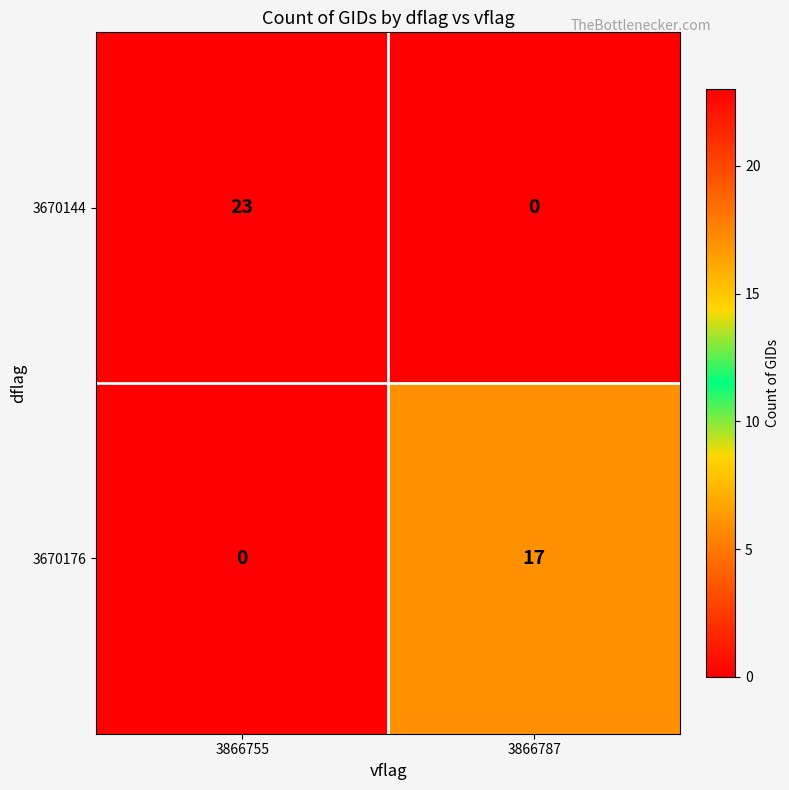

What is the spread (max minus min) of values at 3866755?

23